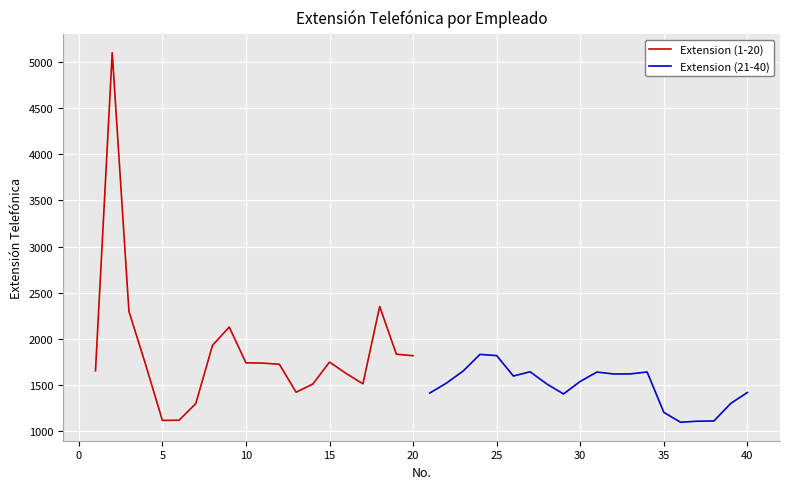

How many series are shown in this chart?

2